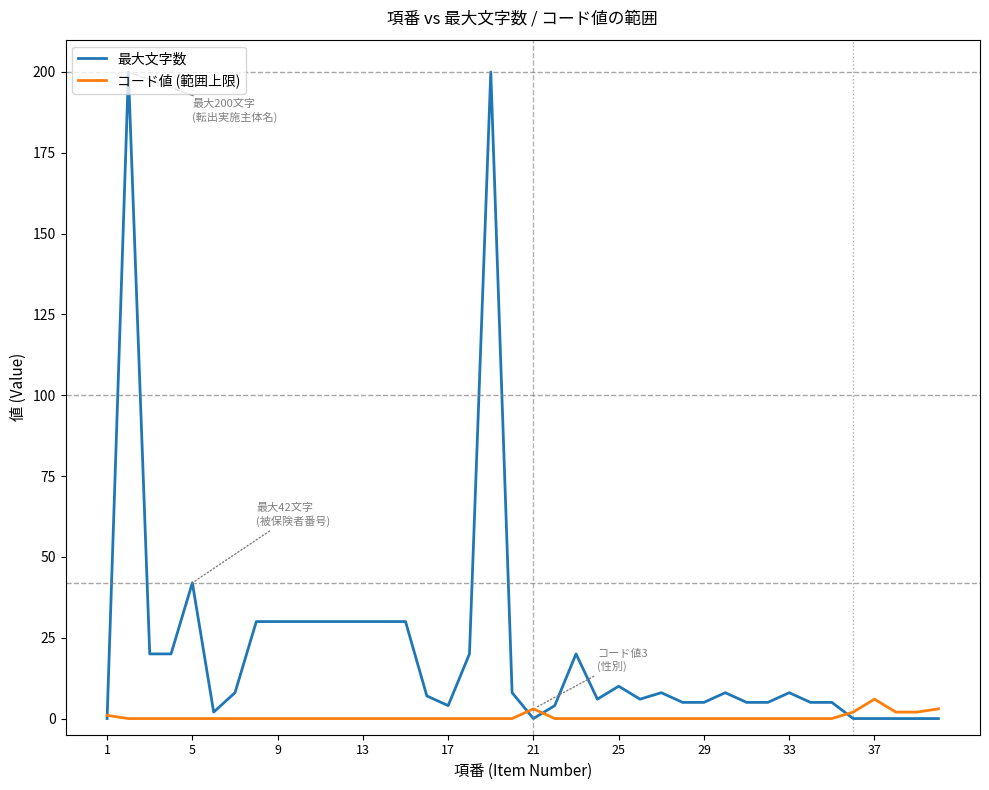

Which series has the widest spread of values?

最大文字数